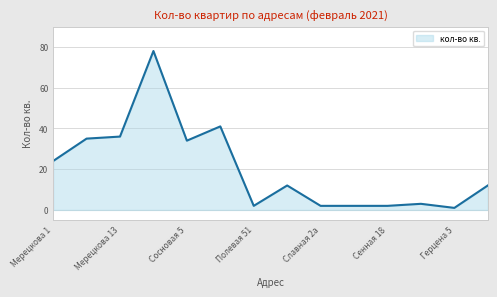

What is the difference between the maximum and minimum values?

77